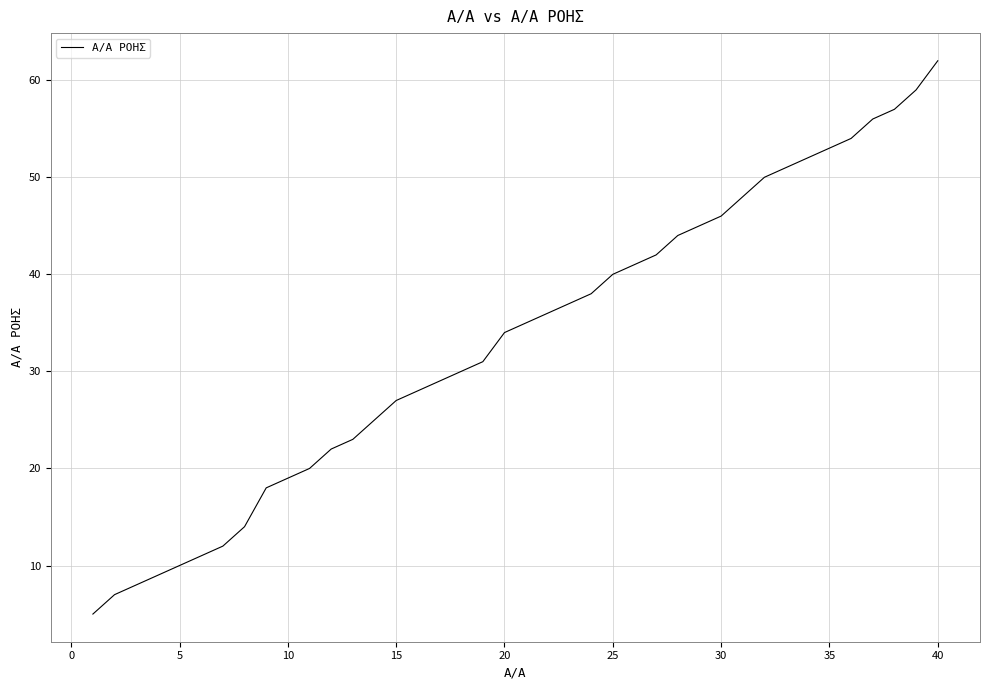

What is the maximum value shown in the chart?

62